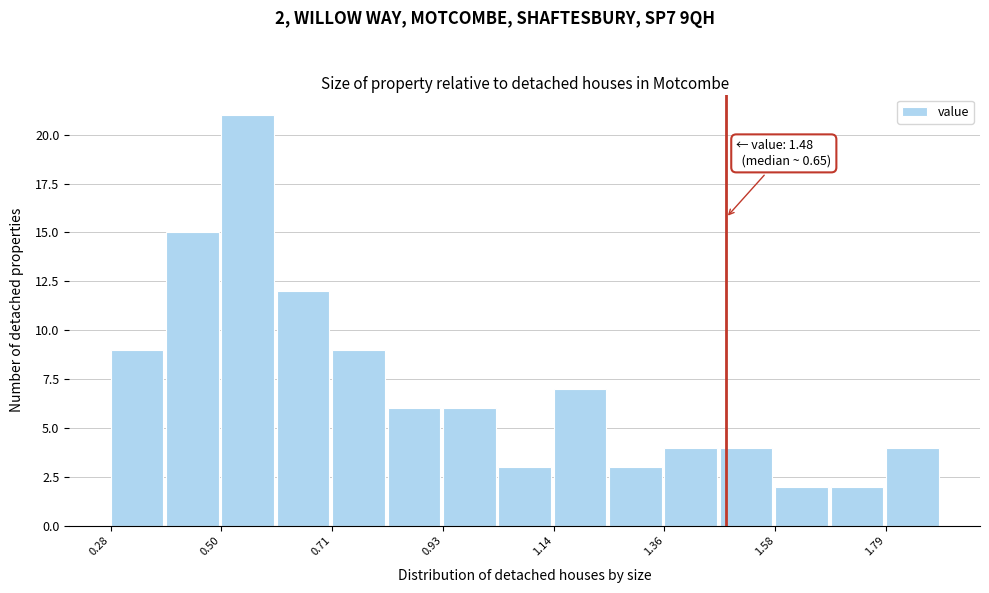

Read against the x-axis, roughly where is the centre of the tallest bar?

0.55